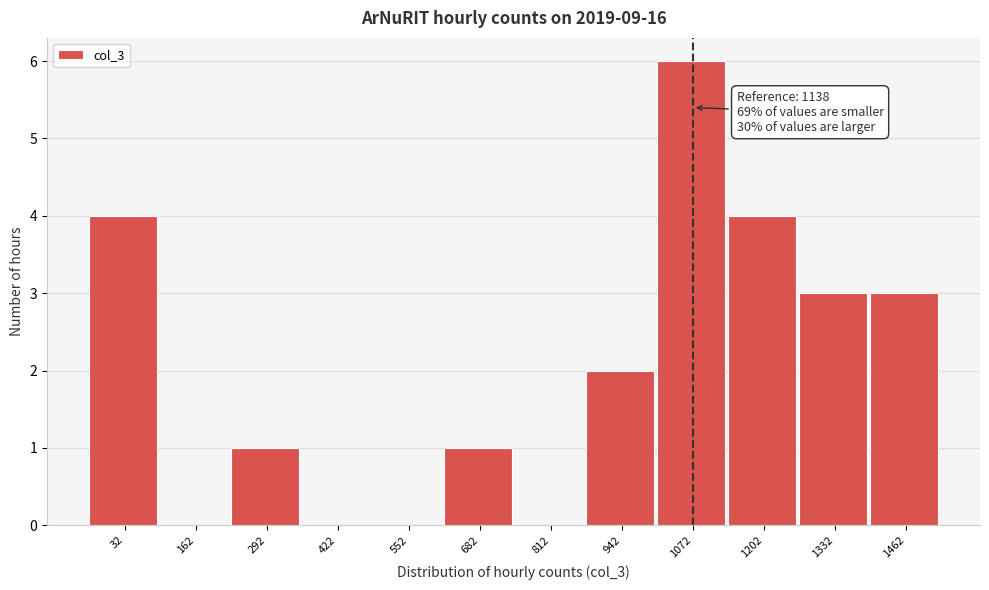

Reading left to right, list all the values displayed in this chart.

32=4	162=0	292=1	422=0	552=0	682=1	812=0	942=2	1072=6	1202=4	1332=3	1462=3